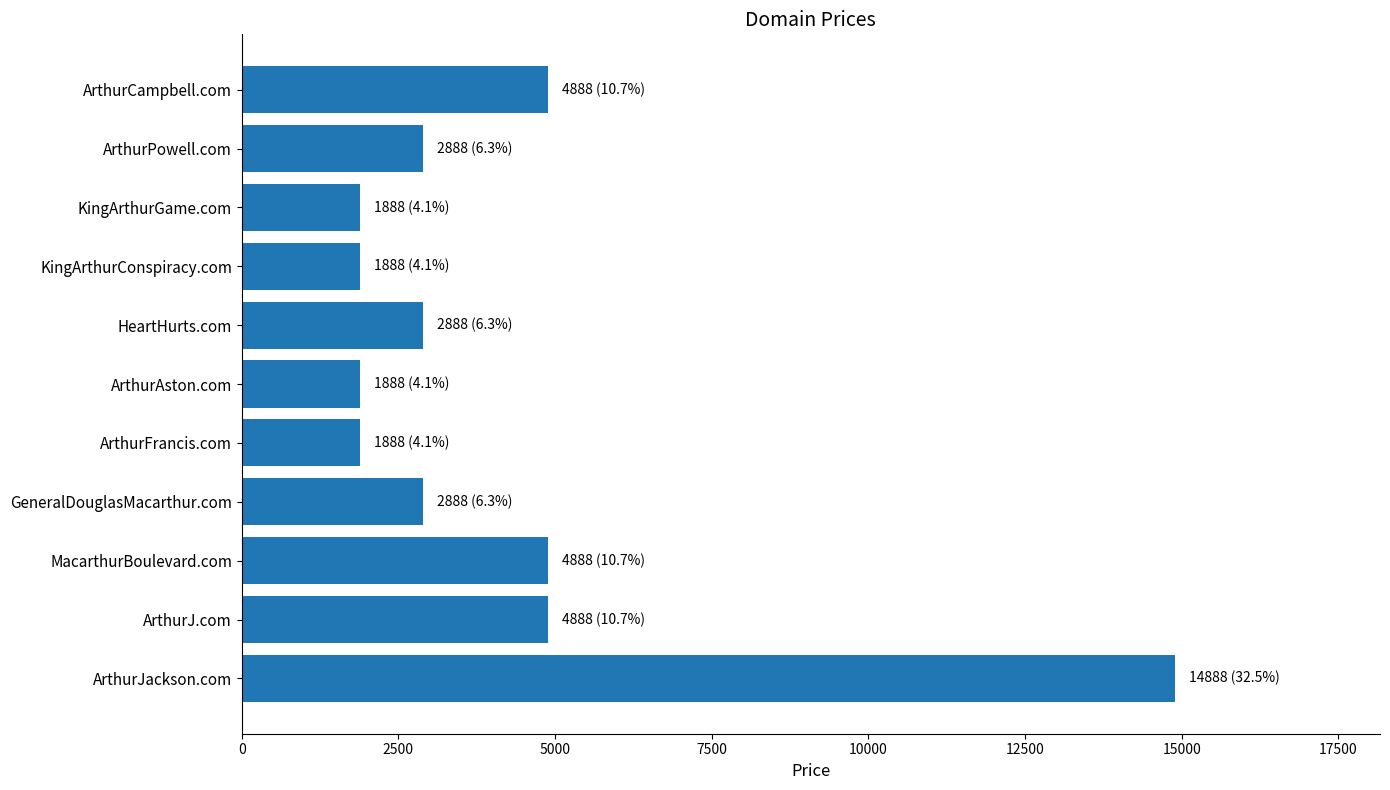

Does the chart contain any negative values?

No